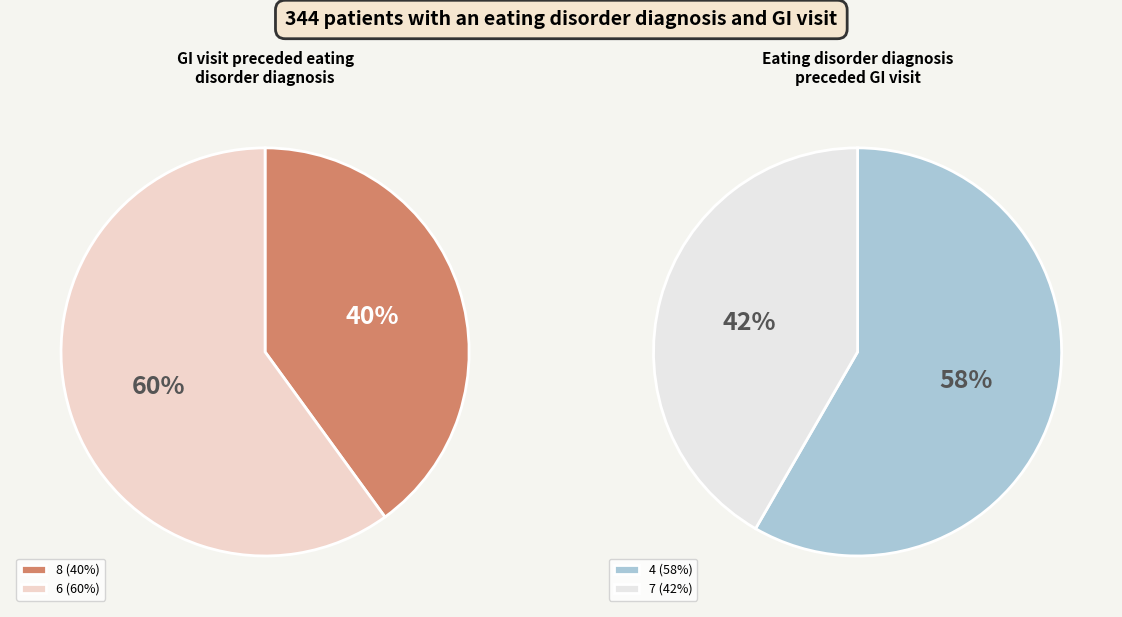

The 7 slice represents 25% of the pie. True or false?

False